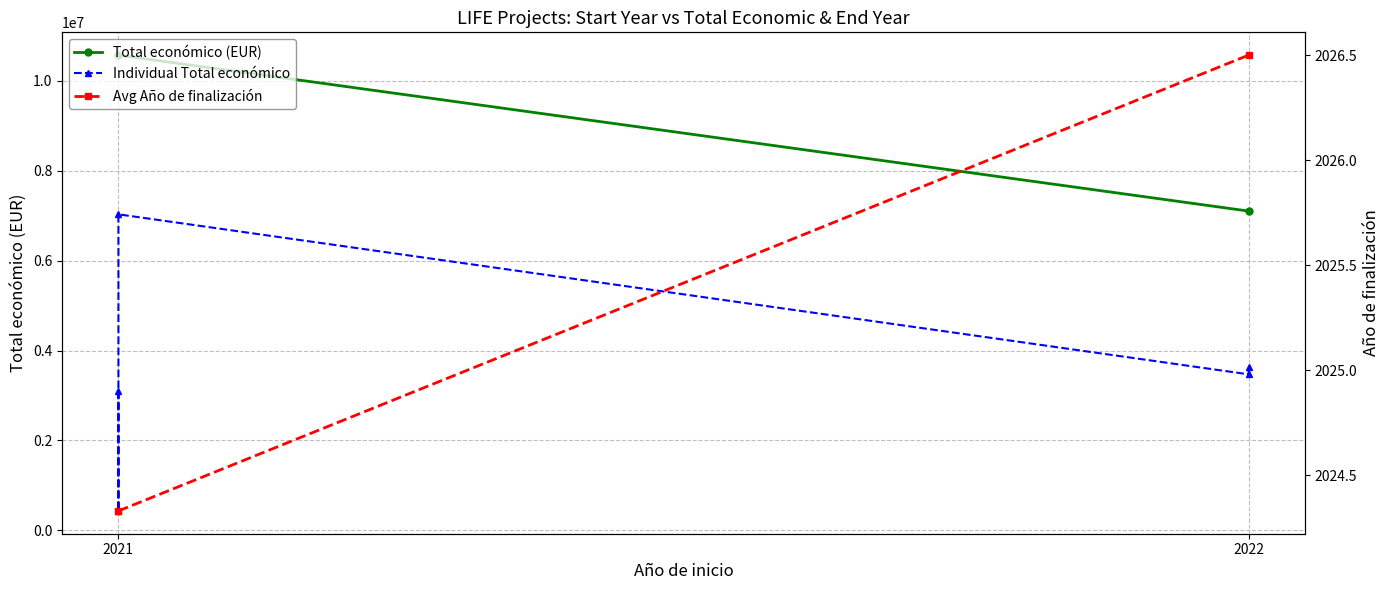

How many interior local peaks (higher than both neighbors) does the data have?

1